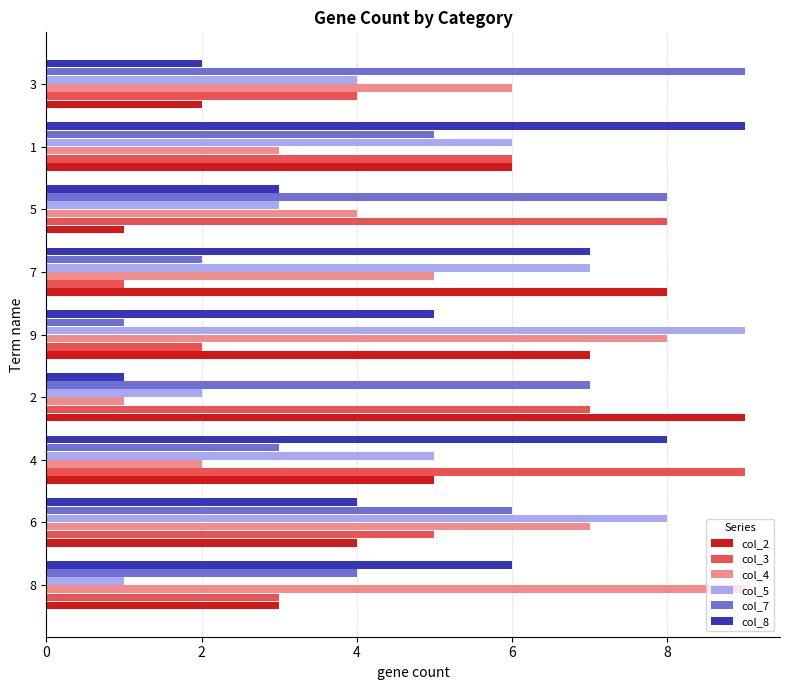

What is the lowest value of the col_5 series?

1